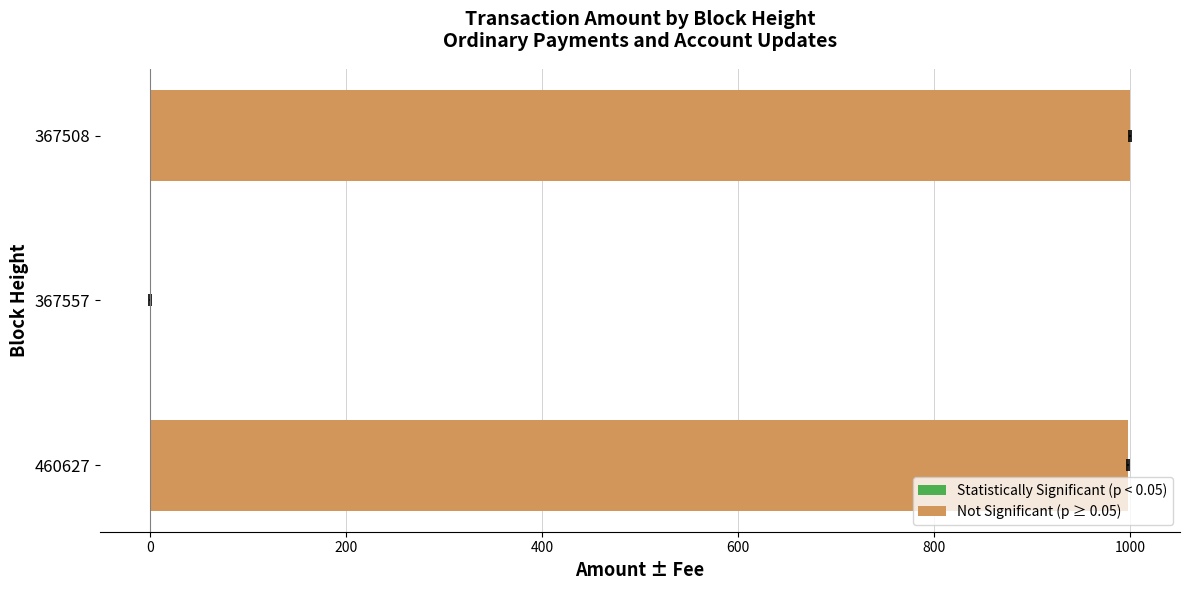

What is the maximum value shown in the chart?

1000